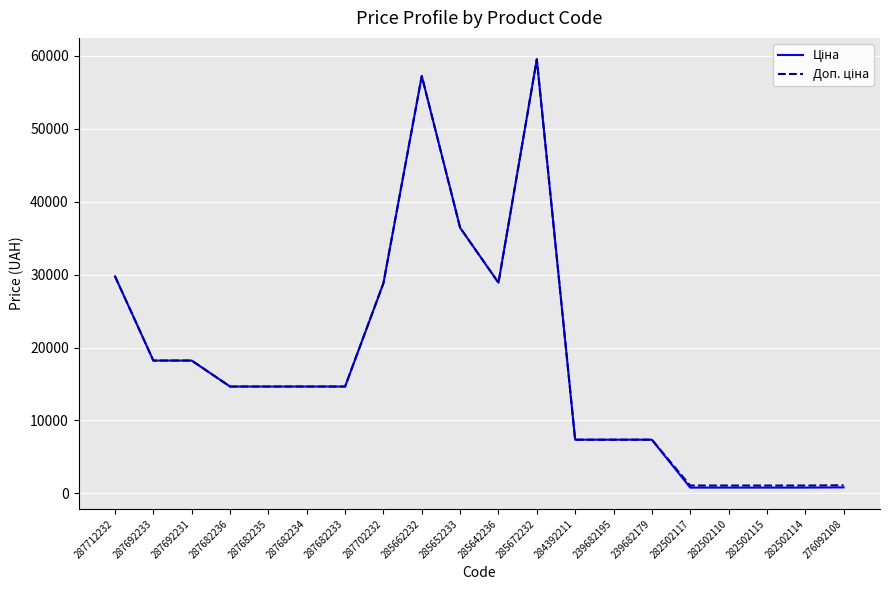

At which category is the sum across all series the highest?

285672232